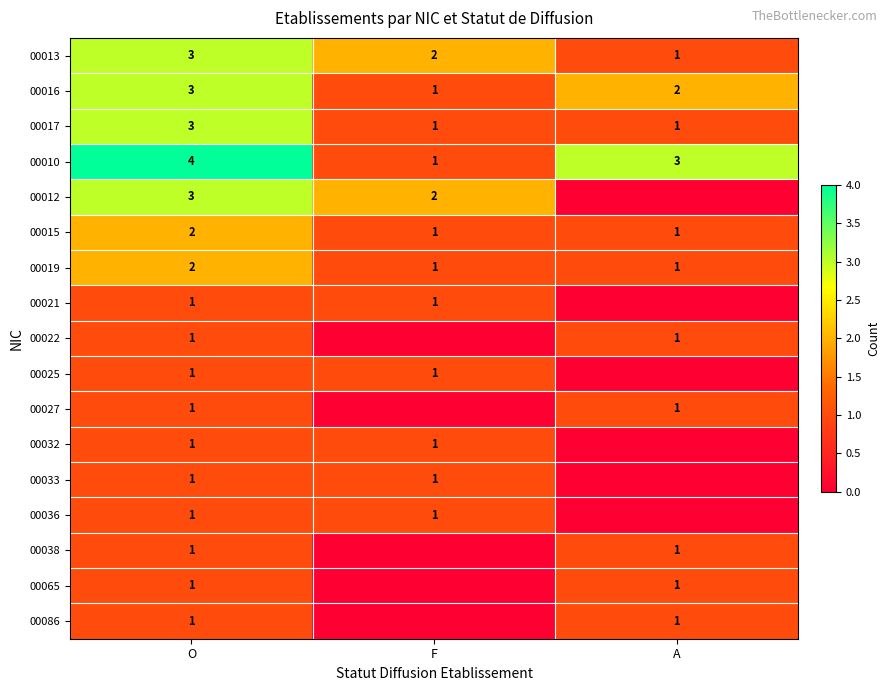

Which category has the highest value across all series?

O